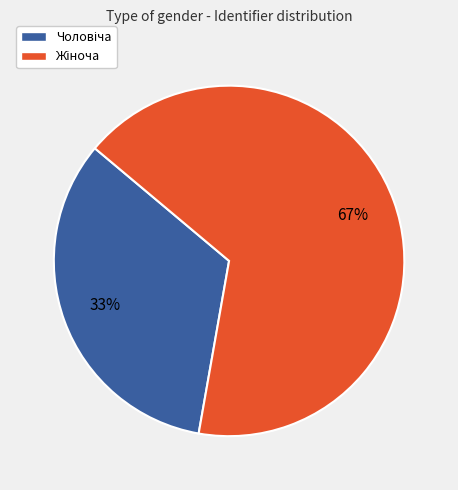

Is there a majority slice in this chart?

Yes